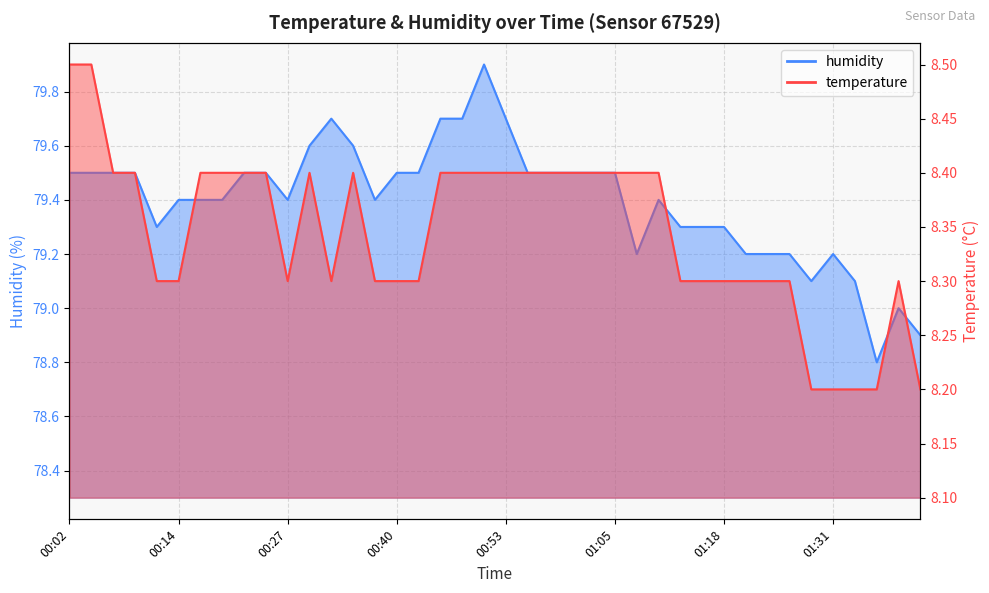

How many temperature values are between 8 and 9?

40